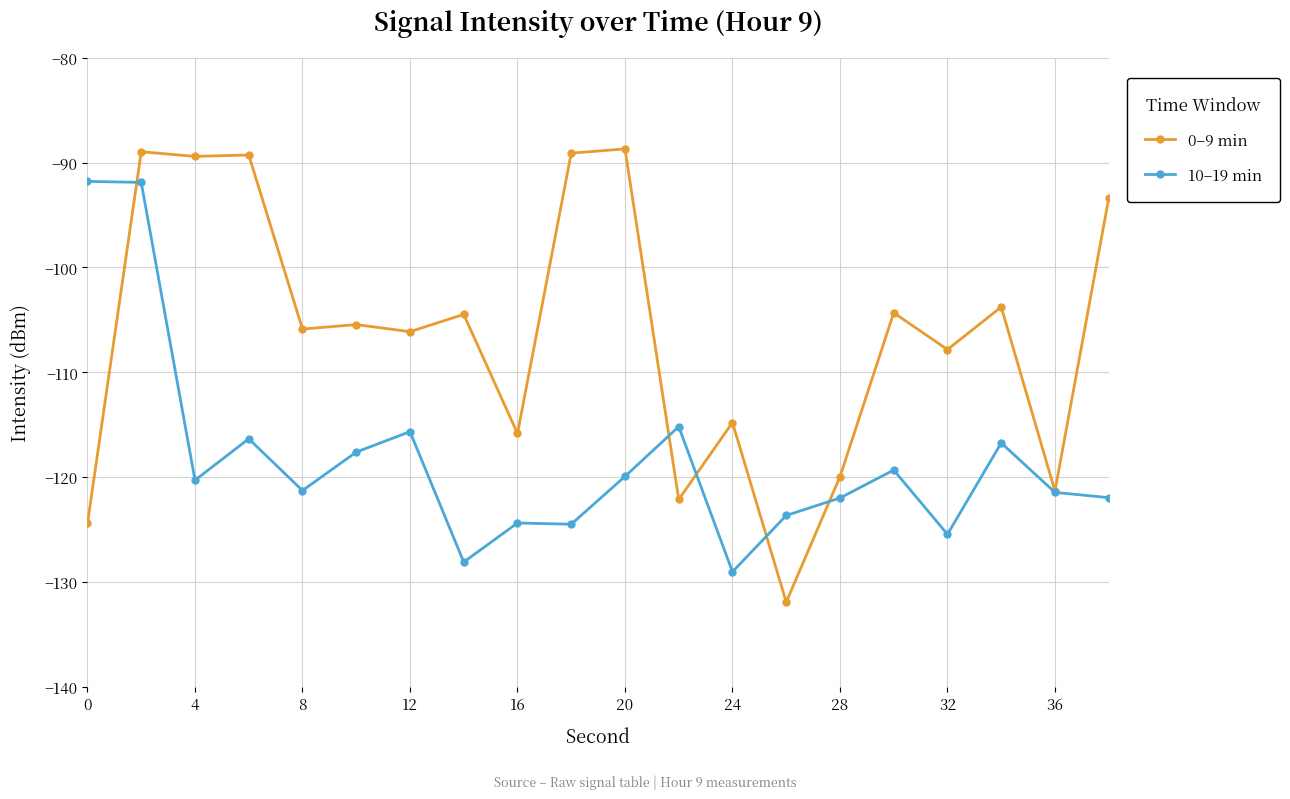

True or false: 10–19 min and 0–9 min intersect in this chart.

True